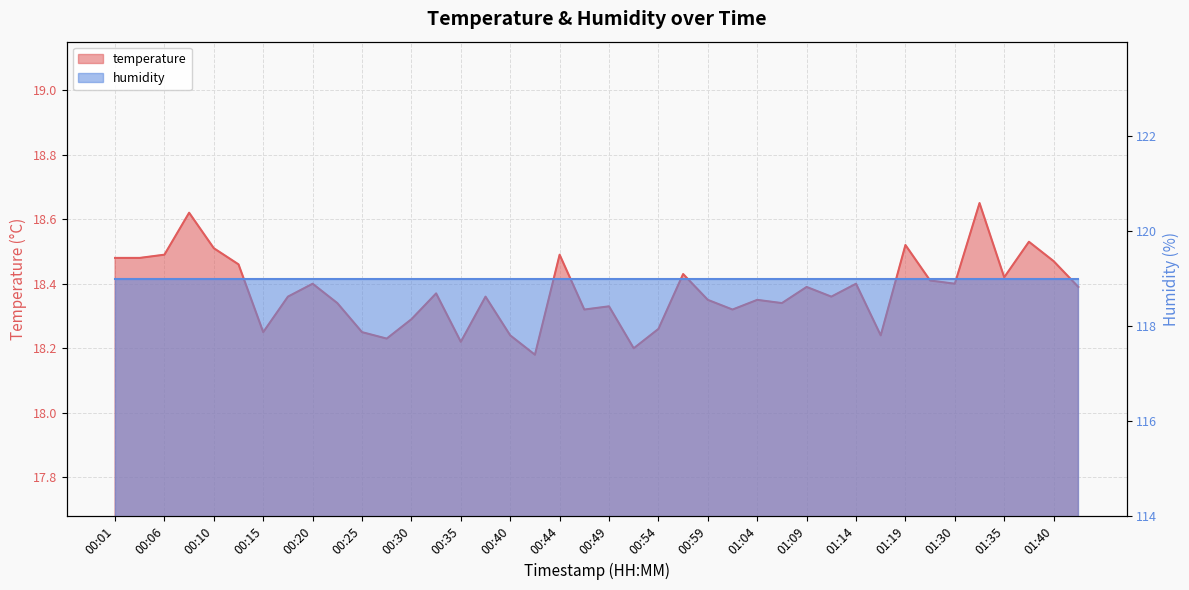

List the labels in order of value, smallest first.

00:42, 00:52, 00:35, 00:27, 00:40, 01:16, 00:15, 00:25, 00:54, 00:30, 00:47, 01:01, 00:49, 00:23, 01:06, 00:59, 01:04, 00:18, 00:37, 01:12, 00:32, 01:09, 01:42, 00:20, 01:14, 01:30, 01:27, 01:35, 00:57, 00:13, 01:40, 00:01, 00:03, 00:06, 00:44, 00:10, 01:19, 01:37, 00:08, 01:32